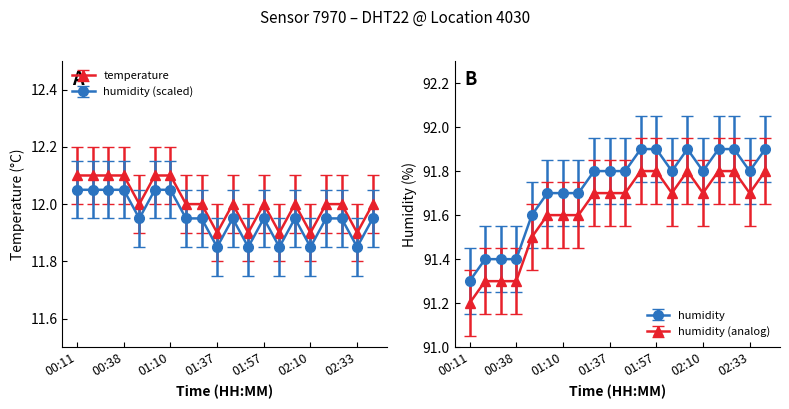

Does the chart display data point markers on the line(s)?

Yes